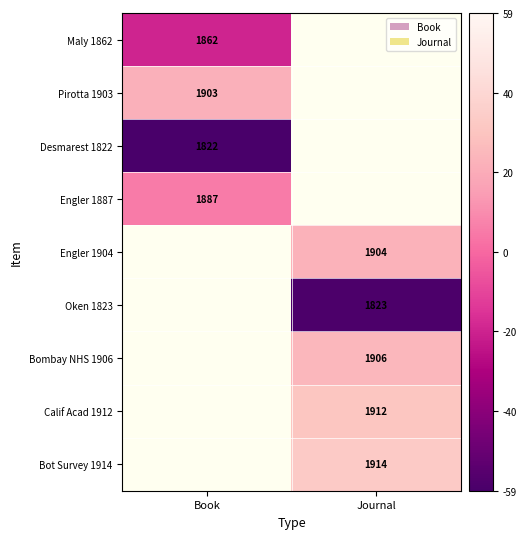

Is the value of Calif Acad 1912 at Journal greater than the value of Pirotta 1903 at Book?

Yes